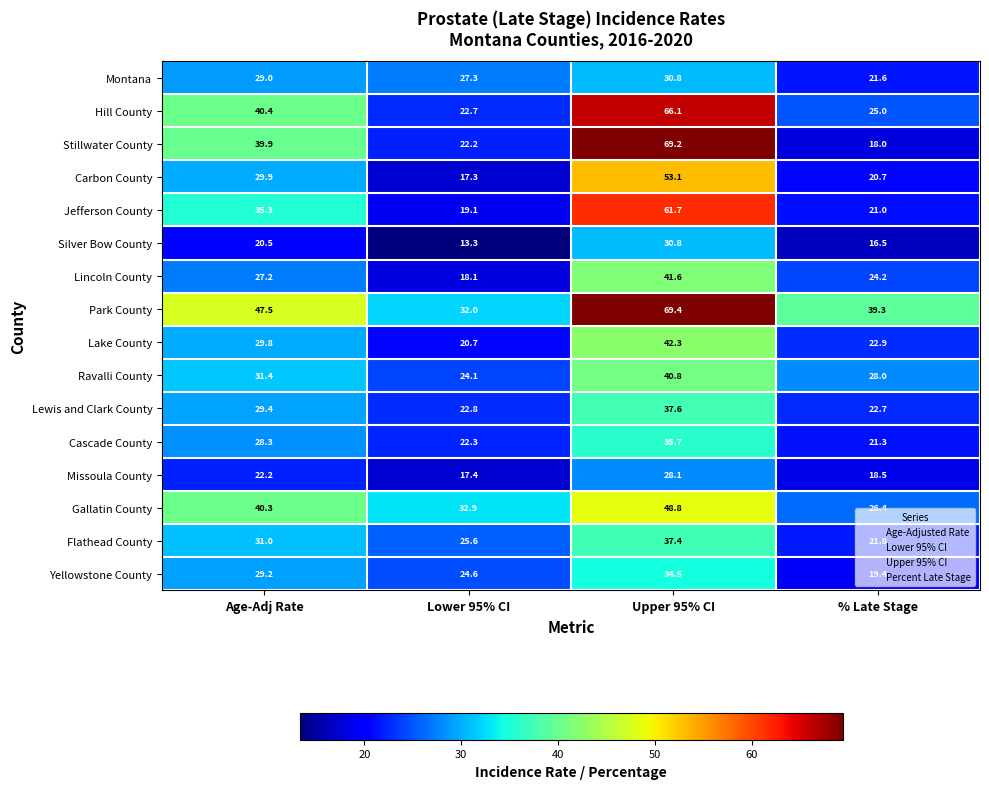

What value does the Park County series have at Age-Adj Rate?

47.5